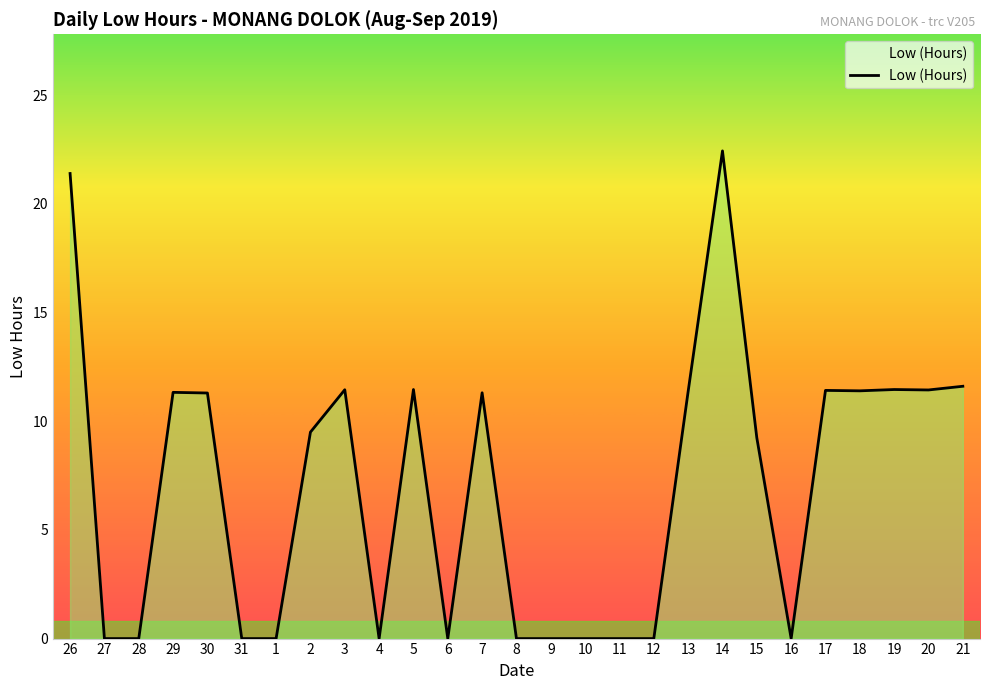

Which category has the highest value across all series?

14